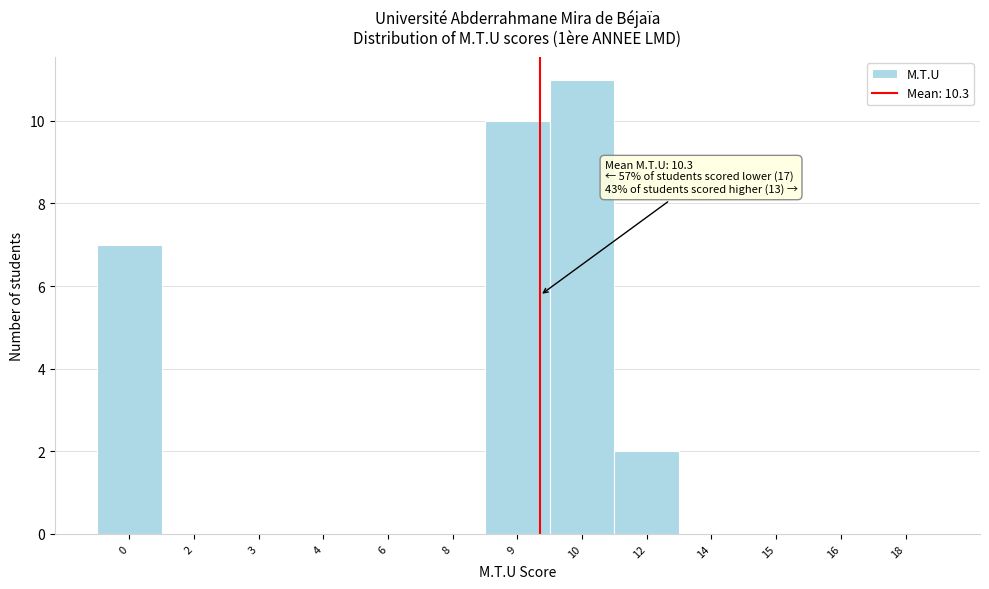

Reading left to right, list all the values displayed in this chart.

0=7	2=0	3=0	4=0	6=0	8=0	9=10	10=11	12=2	14=0	15=0	16=0	18=0